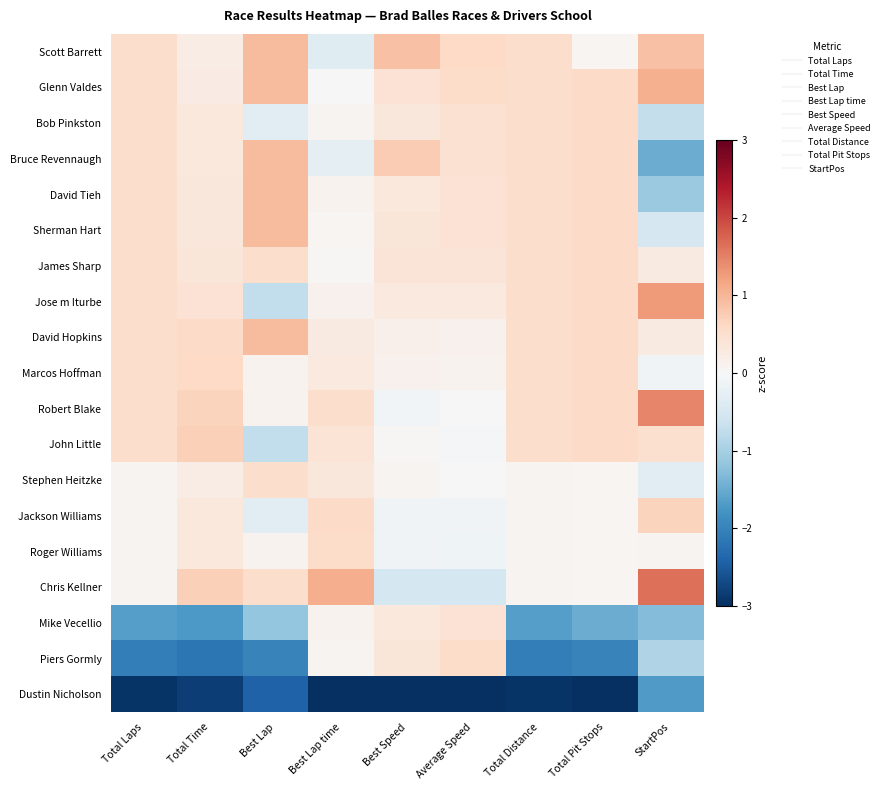

Reading right to left, list all the values displayed in this chart.

Scott Barrett: StartPos=0.9	Total Pit Stops=0.1	Total Distance=0.5	Average Speed=0.6	Best Speed=0.9	Best Lap time=-0.4	Best Lap=1.0	Total Time=0.2	Total Laps=0.5
Glenn Valdes: StartPos=1.1	Total Pit Stops=0.6	Total Distance=0.5	Average Speed=0.5	Best Speed=0.4	Best Lap time=0.0	Best Lap=1.0	Total Time=0.3	Total Laps=0.5
Bob Pinkston: StartPos=-0.7	Total Pit Stops=0.6	Total Distance=0.5	Average Speed=0.5	Best Speed=0.3	Best Lap time=0.1	Best Lap=-0.3	Total Time=0.3	Total Laps=0.5
Bruce Revennaugh: StartPos=-1.5	Total Pit Stops=0.6	Total Distance=0.5	Average Speed=0.4	Best Speed=0.8	Best Lap time=-0.3	Best Lap=1.0	Total Time=0.3	Total Laps=0.5
David Tieh: StartPos=-1.1	Total Pit Stops=0.6	Total Distance=0.5	Average Speed=0.4	Best Speed=0.3	Best Lap time=0.1	Best Lap=1.0	Total Time=0.3	Total Laps=0.5
Sherman Hart: StartPos=-0.5	Total Pit Stops=0.6	Total Distance=0.5	Average Speed=0.4	Best Speed=0.4	Best Lap time=0.1	Best Lap=1.0	Total Time=0.3	Total Laps=0.5
James Sharp: StartPos=0.3	Total Pit Stops=0.6	Total Distance=0.5	Average Speed=0.4	Best Speed=0.4	Best Lap time=0.0	Best Lap=0.5	Total Time=0.4	Total Laps=0.5
Jose m Iturbe: StartPos=1.3	Total Pit Stops=0.6	Total Distance=0.5	Average Speed=0.3	Best Speed=0.3	Best Lap time=0.1	Best Lap=-0.7	Total Time=0.4	Total Laps=0.5
David Hopkins: StartPos=0.3	Total Pit Stops=0.6	Total Distance=0.5	Average Speed=0.1	Best Speed=0.1	Best Lap time=0.3	Best Lap=1.0	Total Time=0.6	Total Laps=0.5
Marcos Hoffman: StartPos=-0.1	Total Pit Stops=0.6	Total Distance=0.5	Average Speed=0.1	Best Speed=0.1	Best Lap time=0.3	Best Lap=0.1	Total Time=0.6	Total Laps=0.5
Robert Blake: StartPos=1.5	Total Pit Stops=0.6	Total Distance=0.5	Average Speed=0.0	Best Speed=-0.1	Best Lap time=0.5	Best Lap=0.1	Total Time=0.7	Total Laps=0.5
John Little: StartPos=0.5	Total Pit Stops=0.6	Total Distance=0.5	Average Speed=-0.0	Best Speed=0.0	Best Lap time=0.4	Best Lap=-0.7	Total Time=0.7	Total Laps=0.5
Stephen Heitzke: StartPos=-0.3	Total Pit Stops=0.1	Total Distance=0.1	Average Speed=0.0	Best Speed=0.1	Best Lap time=0.3	Best Lap=0.5	Total Time=0.2	Total Laps=0.1
Jackson Williams: StartPos=0.7	Total Pit Stops=0.1	Total Distance=0.1	Average Speed=-0.1	Best Speed=-0.1	Best Lap time=0.6	Best Lap=-0.3	Total Time=0.3	Total Laps=0.1
Roger Williams: StartPos=0.1	Total Pit Stops=0.1	Total Distance=0.1	Average Speed=-0.1	Best Speed=-0.1	Best Lap time=0.6	Best Lap=0.1	Total Time=0.3	Total Laps=0.1
Chris Kellner: StartPos=1.7	Total Pit Stops=0.1	Total Distance=0.1	Average Speed=-0.5	Best Speed=-0.5	Best Lap time=1.1	Best Lap=0.5	Total Time=0.7	Total Laps=0.1
Mike Vecellio: StartPos=-1.3	Total Pit Stops=-1.5	Total Distance=-1.6	Average Speed=0.4	Best Speed=0.3	Best Lap time=0.1	Best Lap=-1.2	Total Time=-1.7	Total Laps=-1.6
Piers Gormly: StartPos=-0.9	Total Pit Stops=-2.0	Total Distance=-2.1	Average Speed=0.5	Best Speed=0.4	Best Lap time=0.1	Best Lap=-2.0	Total Time=-2.2	Total Laps=-2.1
Dustin Nicholson: StartPos=-1.7	Total Pit Stops=-3.0	Total Distance=-2.9	Average Speed=-4.1	Best Speed=-4.0	Best Lap time=-4.0	Best Lap=-2.4	Total Time=-2.8	Total Laps=-2.9